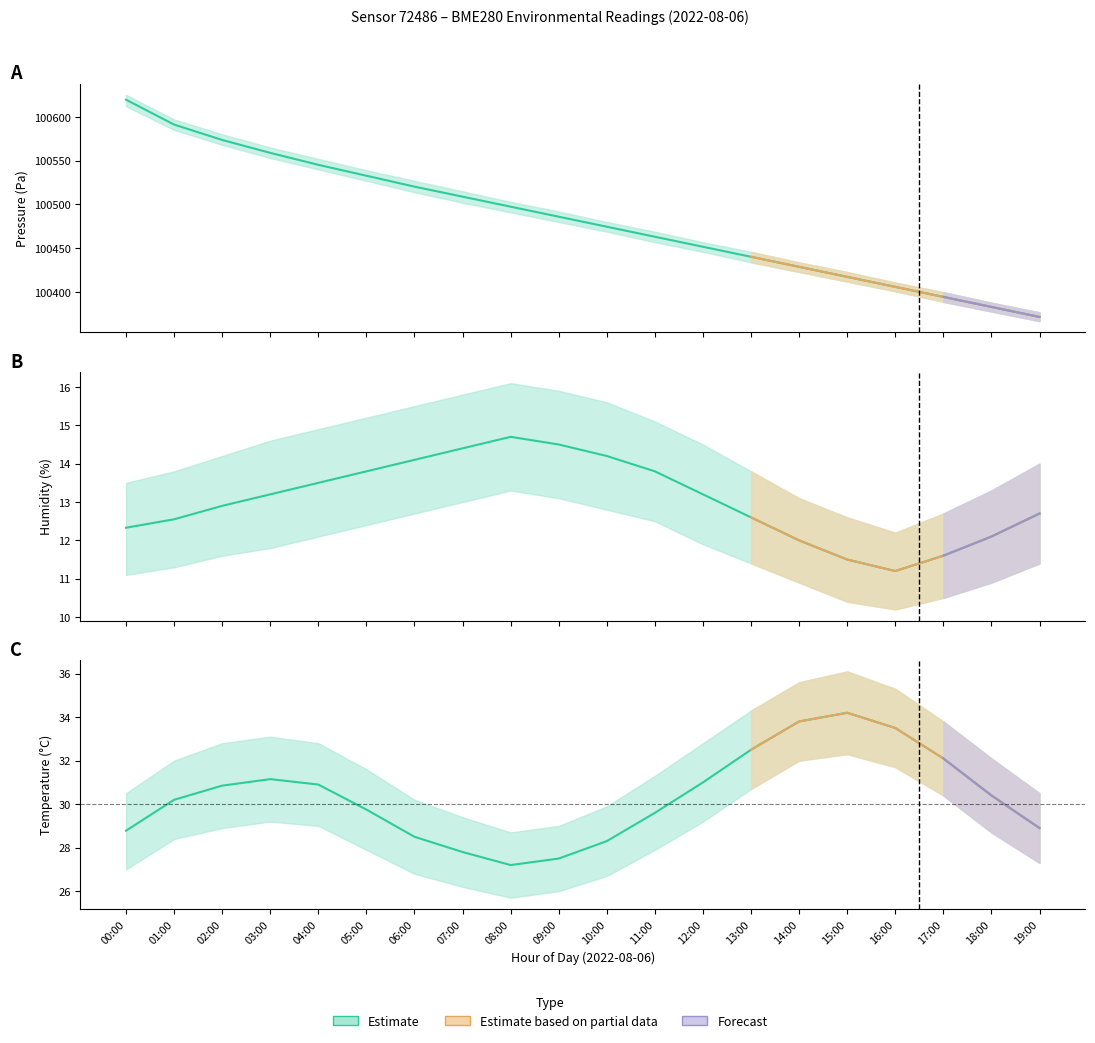

What is the total value across all series at 15:00?

100463.2